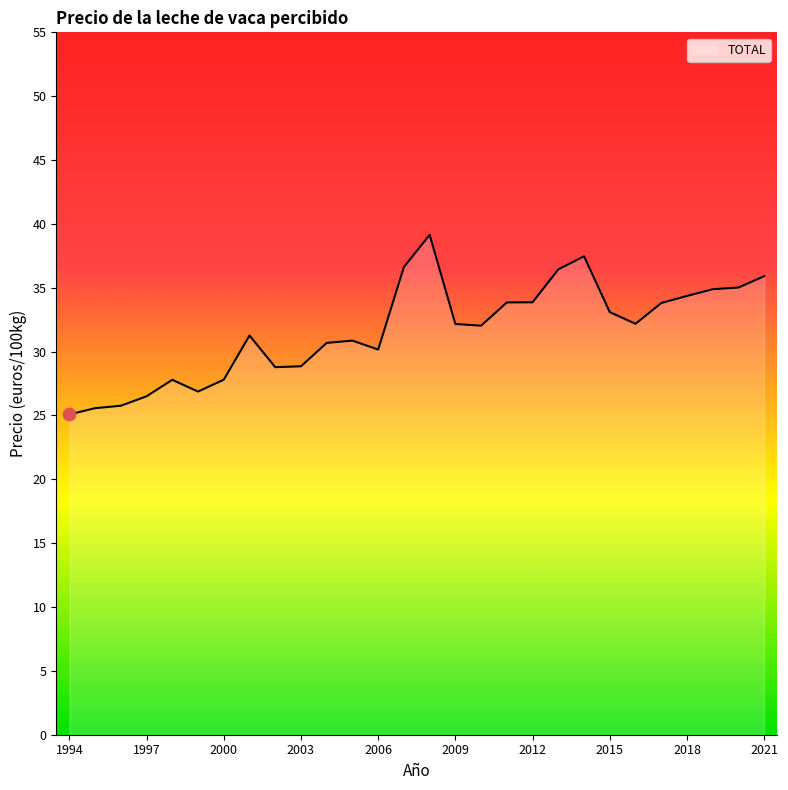

What is the difference between the maximum and minimum values?

14.1